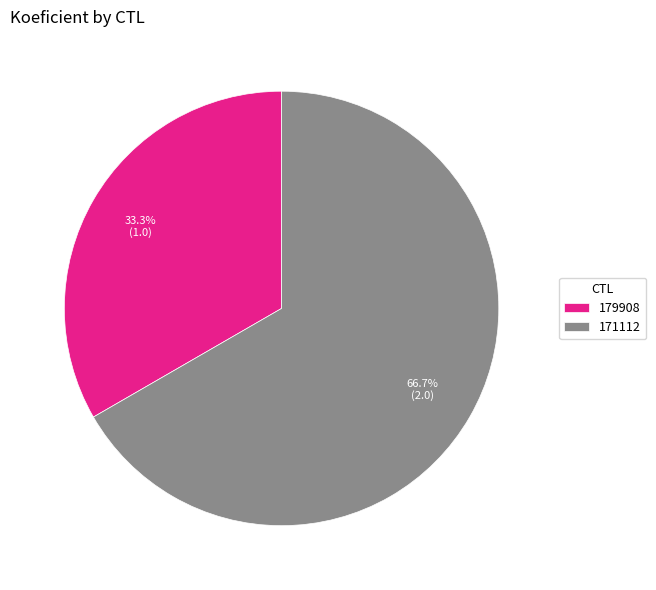

Approximately how many times larger is the value at 171112 compared to 179908?

2.0